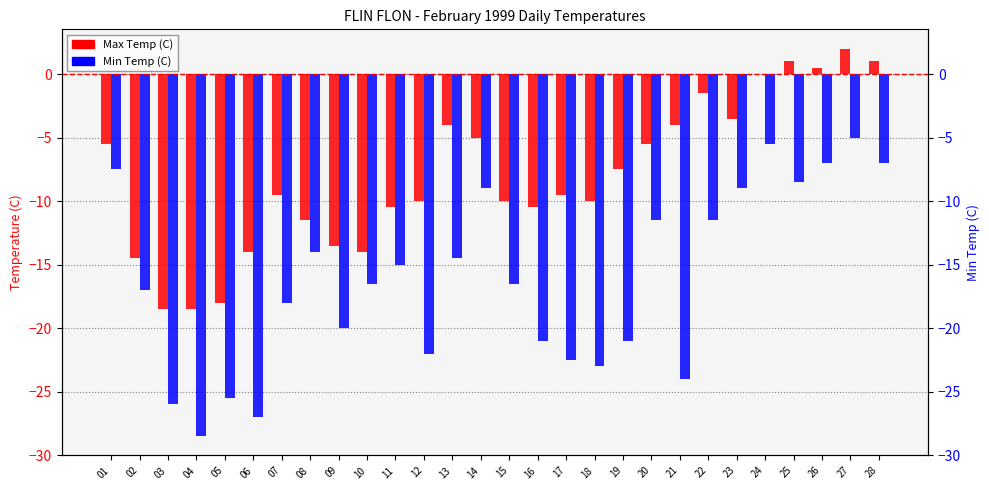

What is the value of the Max Temp (C) bar at the 27th from the left?

2.0